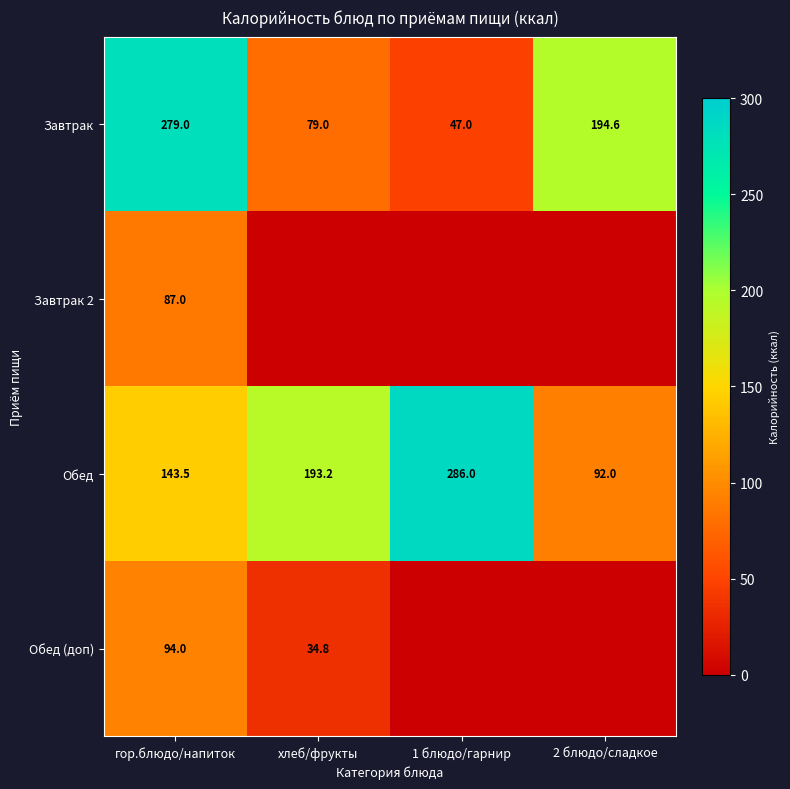

Which has a higher value, 2 блюдо/сладкое or 1 блюдо/гарнир?

2 блюдо/сладкое